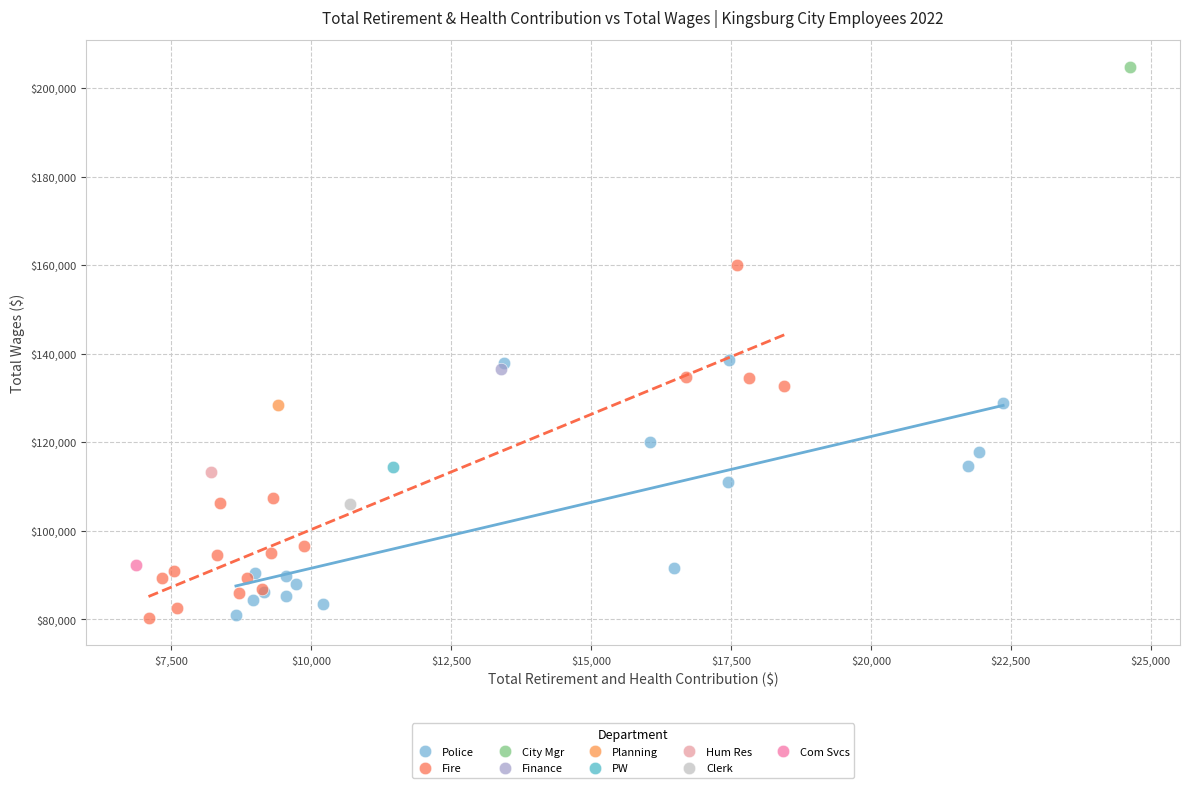

What are all the series names shown in the legend?

Police, Fire, City Mgr, Finance, Planning, PW, Hum Res, Clerk, Com Svcs